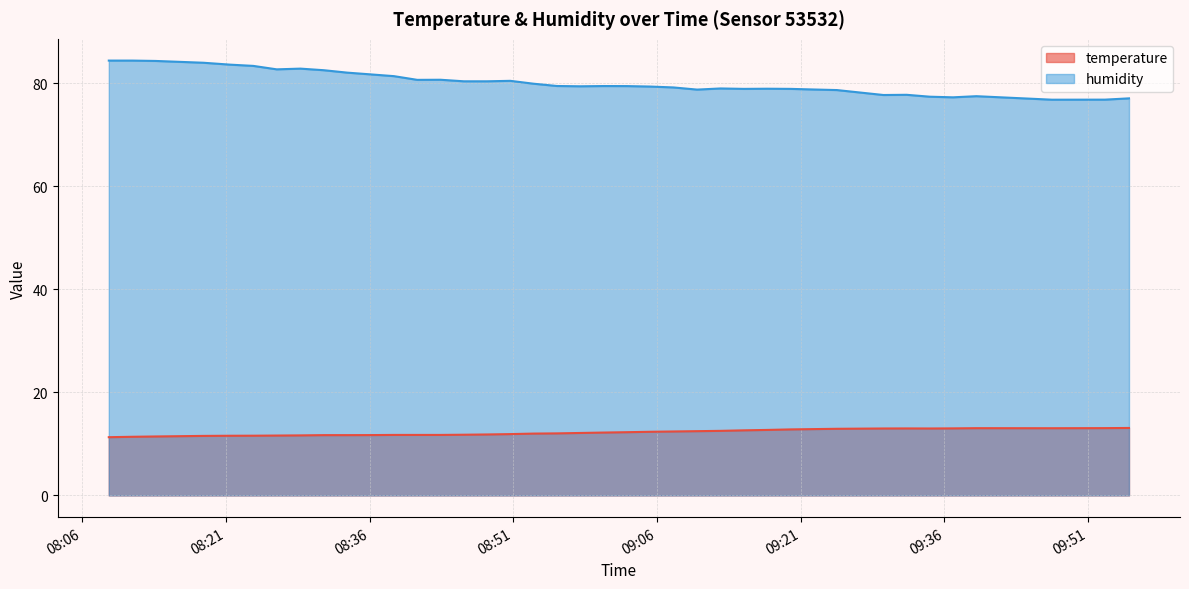

Reading left to right, what are all the values shown in this chart?

temperature: 11.3	11.4	11.4	11.6	11.6	11.6	11.6	11.7	11.7	11.7	11.7	11.7	11.7	11.7	11.8	11.8	11.9	12.0	12.0	12.1	12.2	12.3	12.3	12.4	12.5	12.5	12.6	12.7	12.8	12.9	12.9	13.0	13.0	13.0	13.0	13.0	13.1	13.0	13.1	13.1
humidity: 84.4	84.4	84.3	84.0	83.6	83.4	82.7	82.8	82.5	82.0	81.7	81.4	80.7	80.7	80.4	80.4	80.5	79.9	79.5	79.4	79.5	79.4	79.3	79.2	78.8	79.0	78.9	78.9	78.9	78.8	78.7	78.2	77.7	77.8	77.4	77.3	77.5	76.8	76.8	77.1